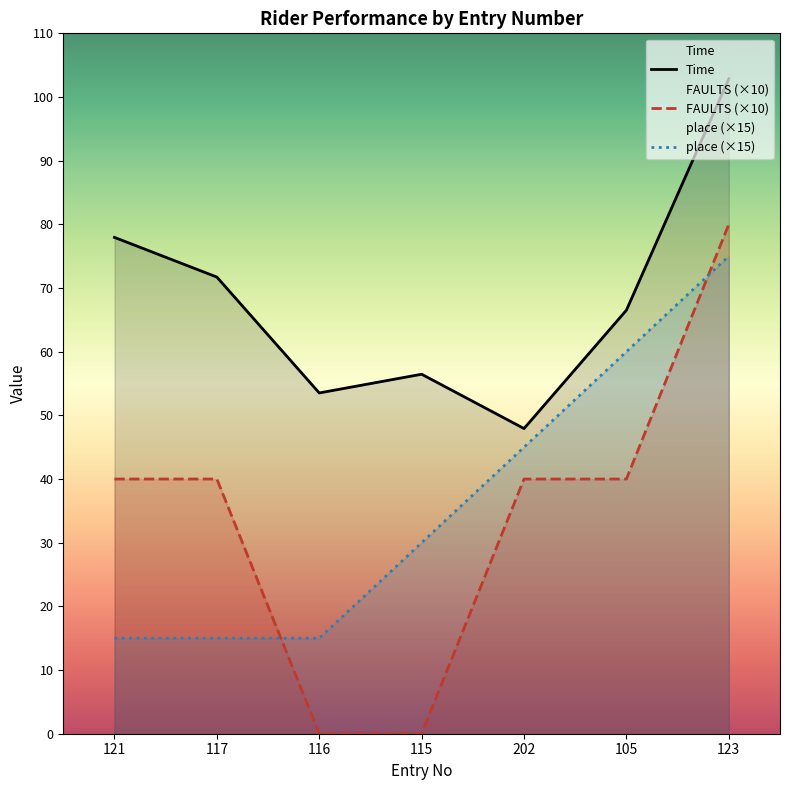

What is the value of the Time point at the 3rd from the left?

53.5